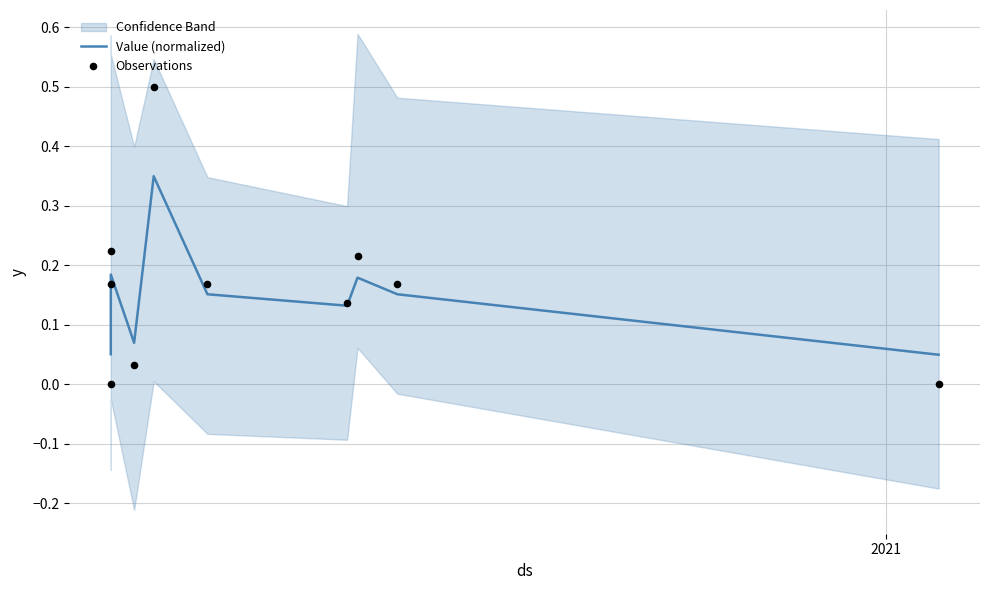

At how many categories does at least one series exceed 0?

10